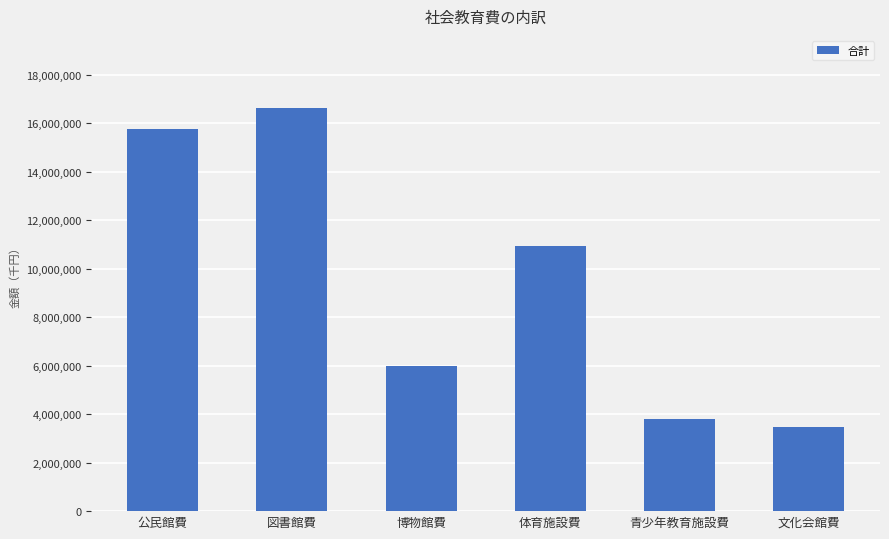

What is the difference between the maximum and minimum values?

13146900